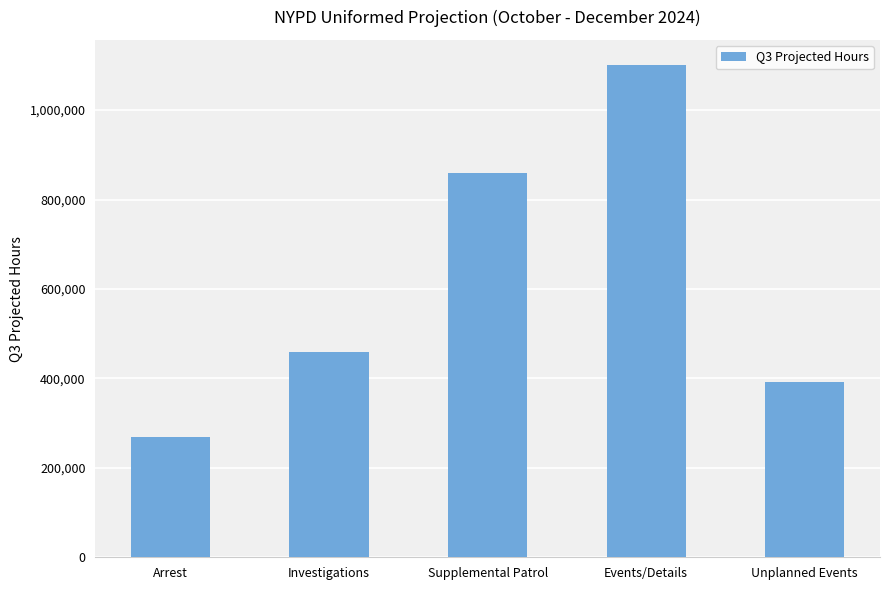

Where is the data nearest to the value 686000?

Supplemental Patrol